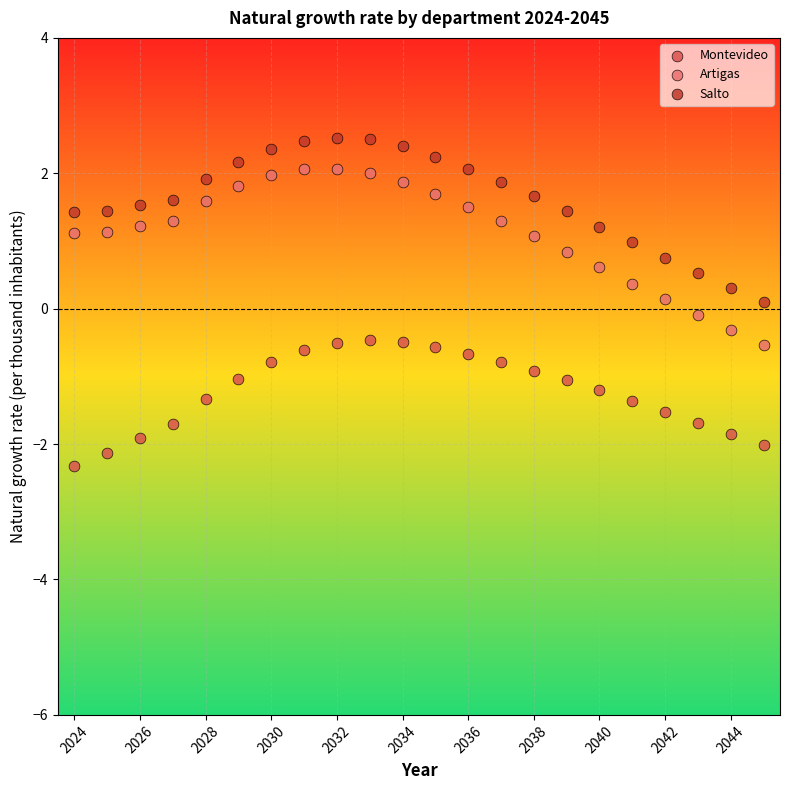

Which series contains the highest Y value?

Salto